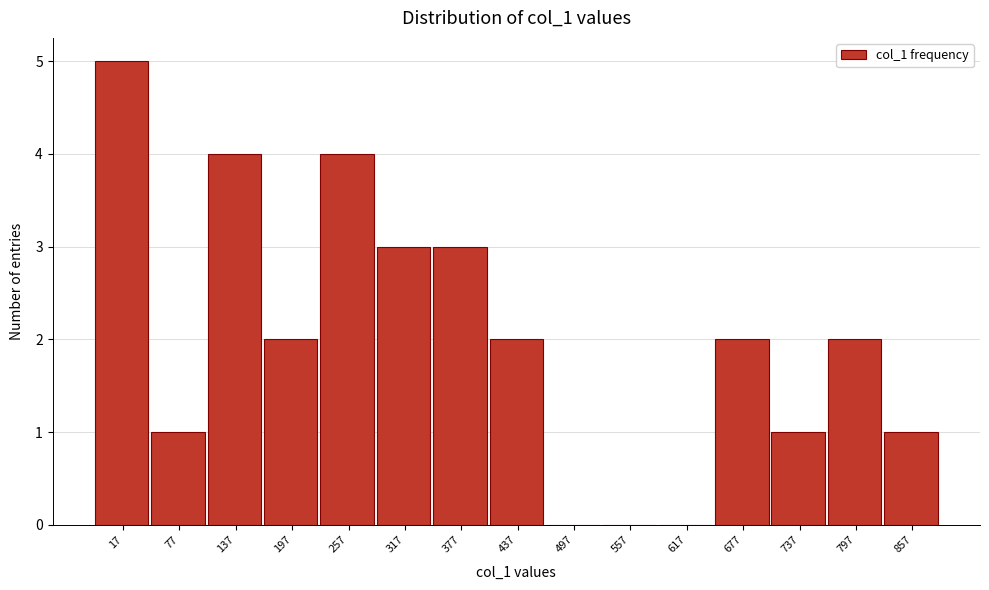

Reading left to right, list all the values displayed in this chart.

17=5	77=1	137=4	197=2	257=4	317=3	377=3	437=2	497=0	557=0	617=0	677=2	737=1	797=2	857=1